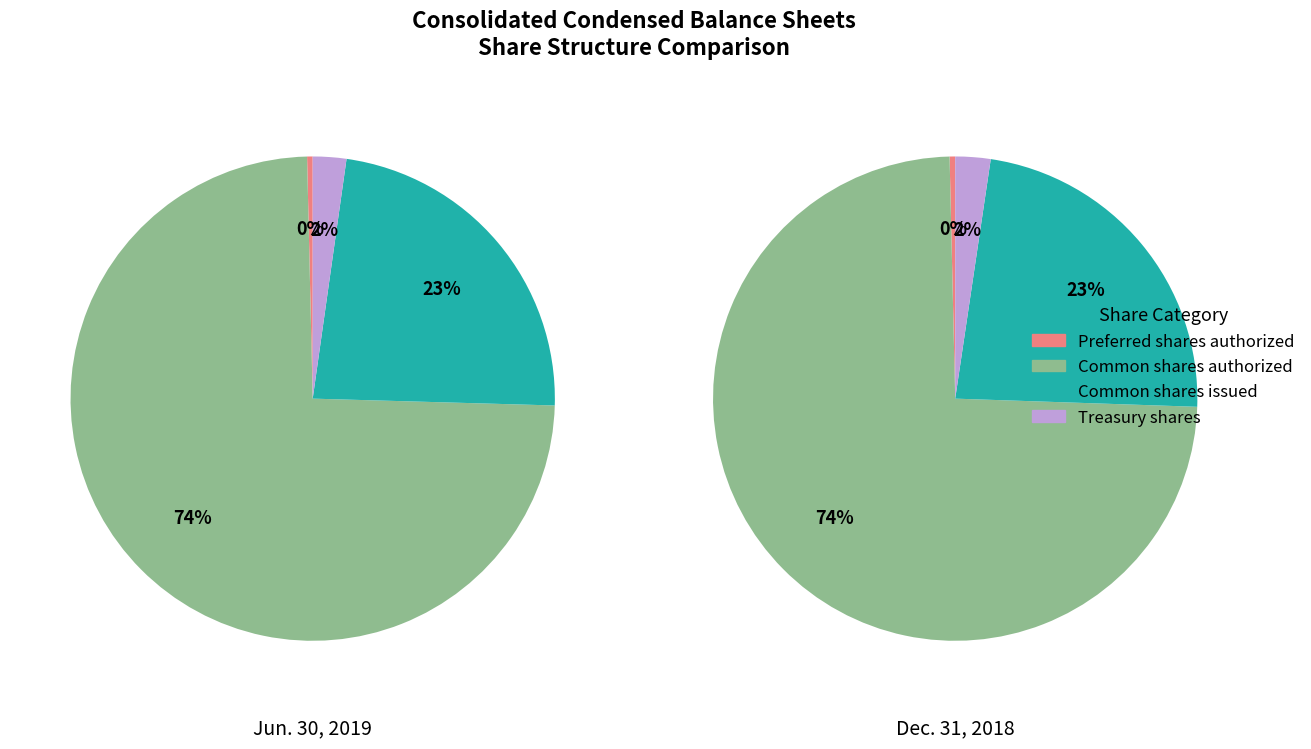

The Common shares issued slice represents 28% of the pie. True or false?

False